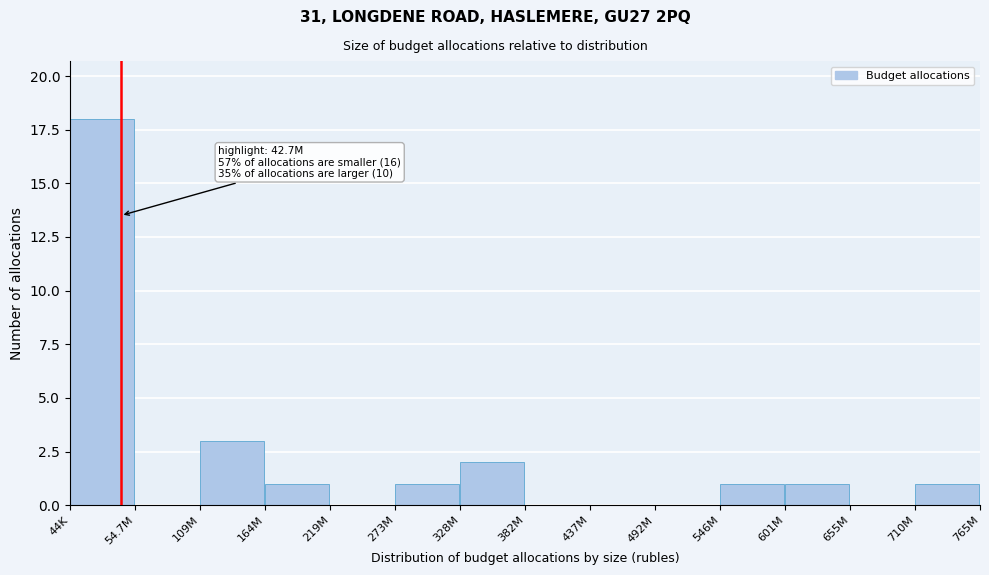

Reading left to right, transcribe all the data shown in this chart.

44K=18	54.7M=0	109M=3	164M=1	219M=0	273M=1	328M=2	382M=0	437M=0	492M=0	546M=1	601M=1	655M=0	710M=1